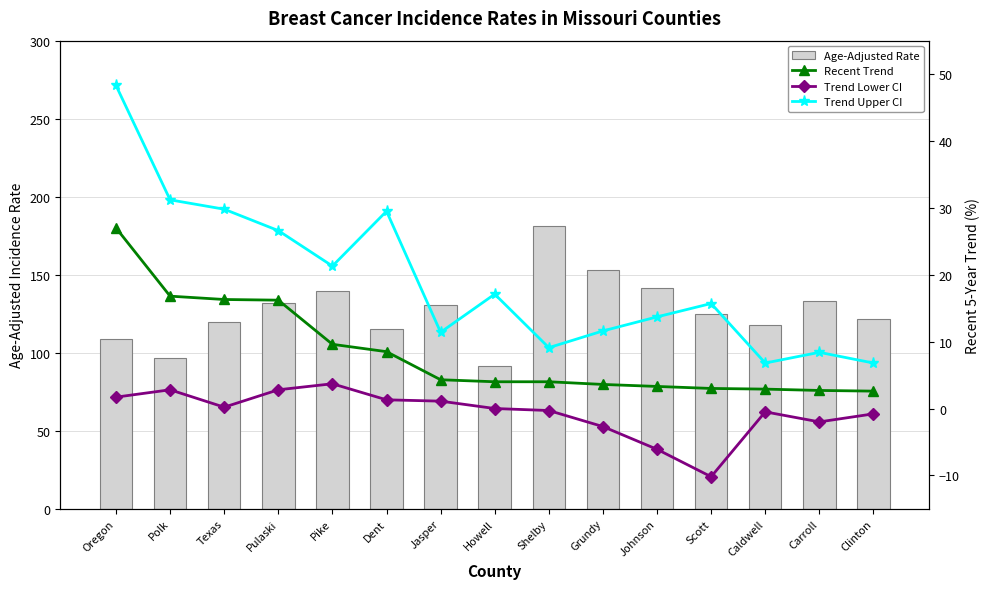

What is the greatest value displayed?

181.5